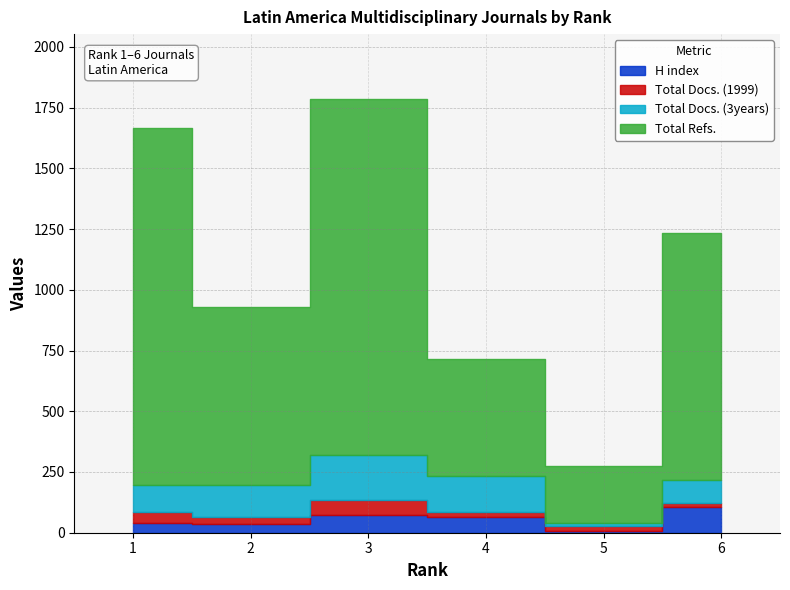

Rank the series at 3 from lowest to highest value.

Total Docs. (1999), H index, Total Docs. (3years), Total Refs.